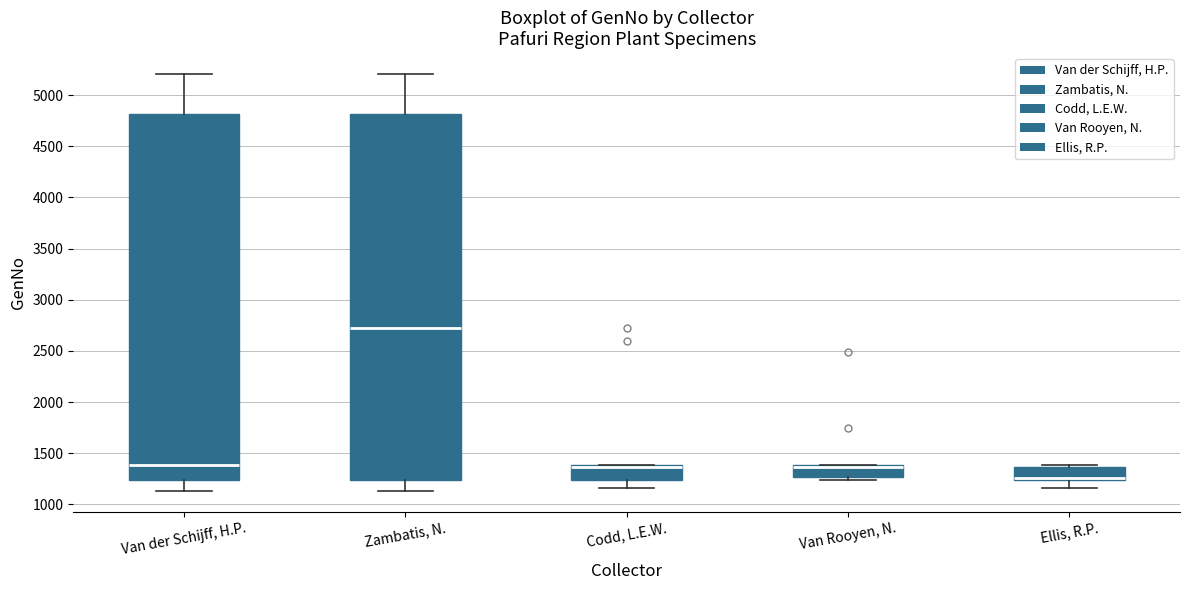

Where does the median line of the box for Van der Schijff, H.P. sit on the y-axis? The values are not printed on the chart, so give them approximately, as read against the axis.

1400